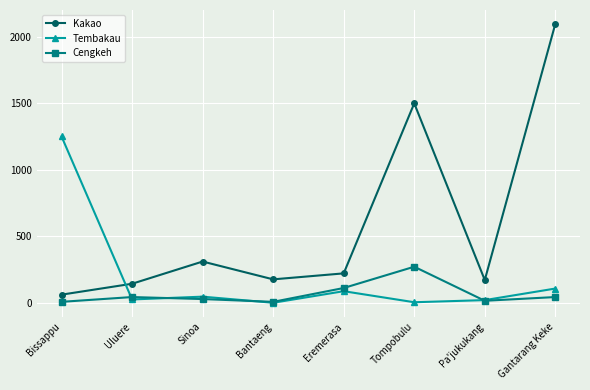

The Kakao series shows 61 at Bissappu. True or false?

True